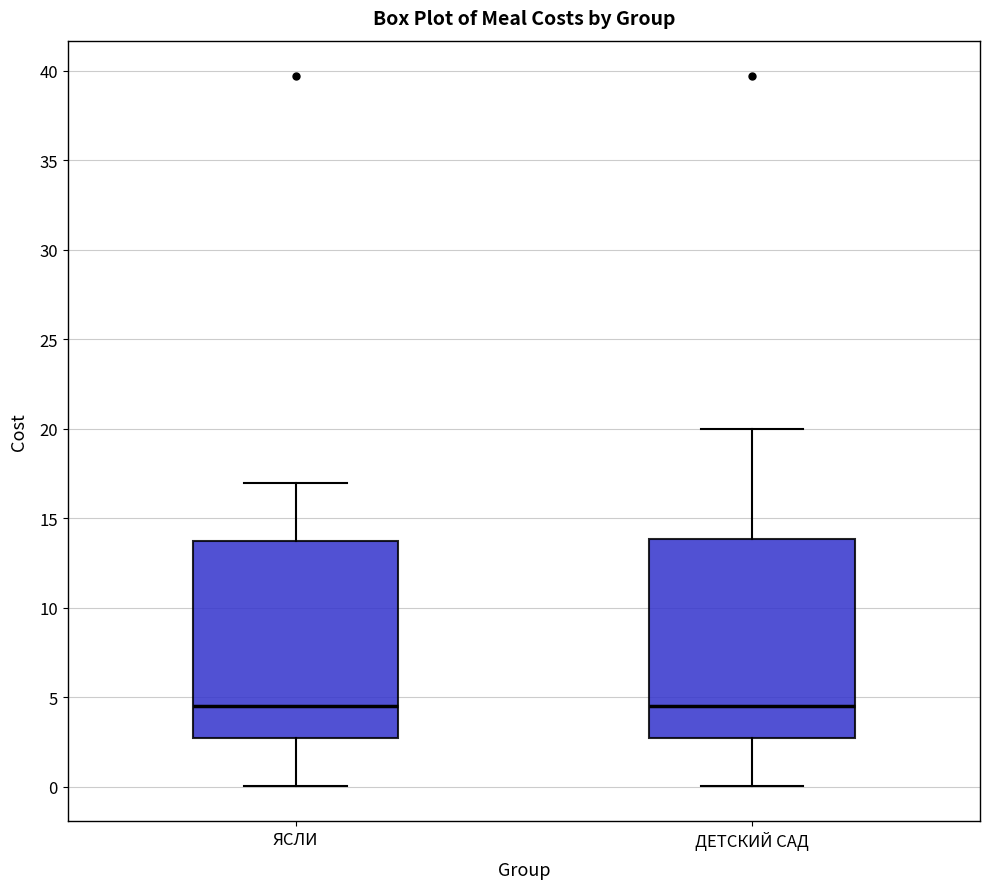

Reading left to right, read every box against the y-axis: the position of its median line, the range the box covers, and the ends of its whiskers. The values are not printed on the chart, so give them approximately, as read against the axis.

ЯСЛИ: median 4.5, box 2.5 to 14.0, whiskers 0.0 to 17.0
ДЕТСКИЙ САД: median 4.5, box 2.5 to 14.0, whiskers 0.0 to 20.0